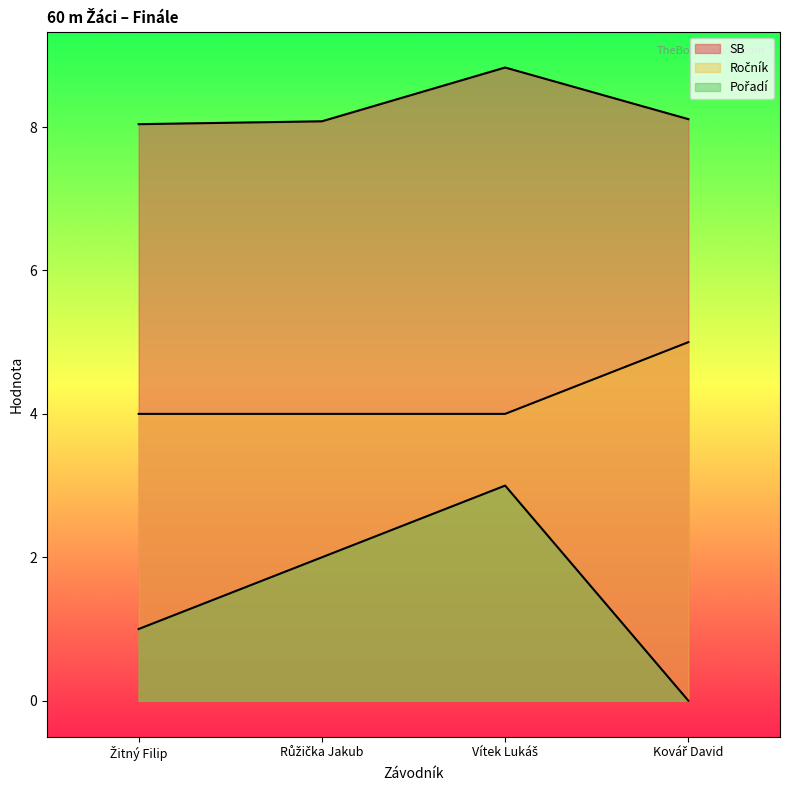

What is the label of the 3rd point from the left?

Vítek Lukáš